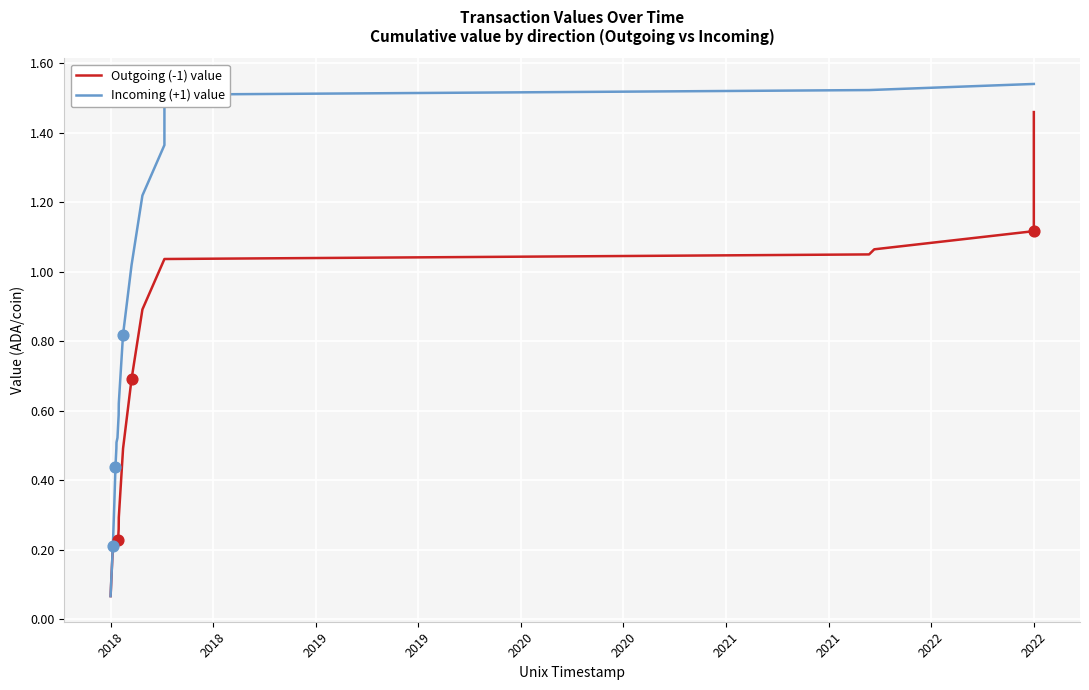

Which series contains the highest Y value?

Incoming (+1) value